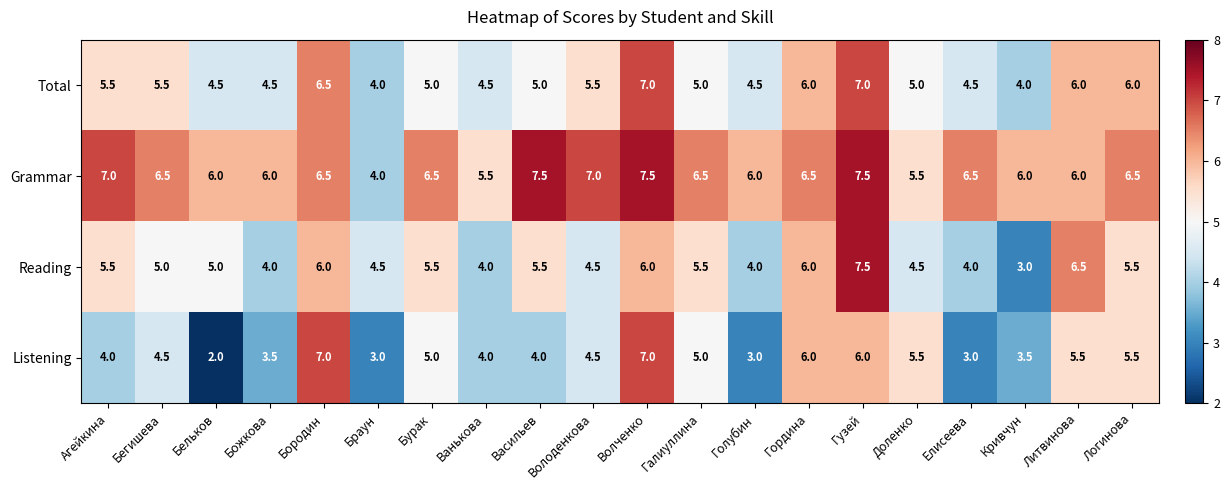

What is the difference between the maximum and minimum values in the Total series?

3.0